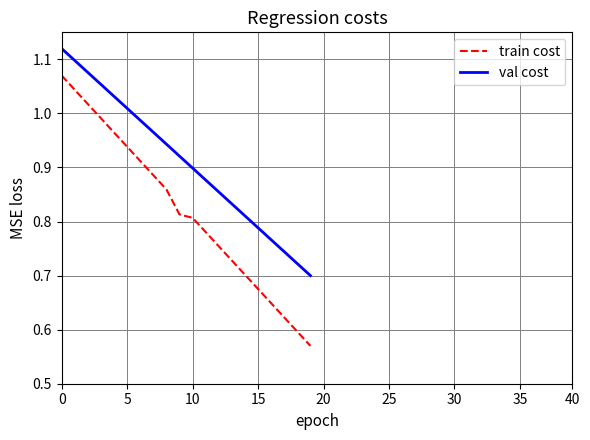

At how many categories does at least one series exceed 0?

20